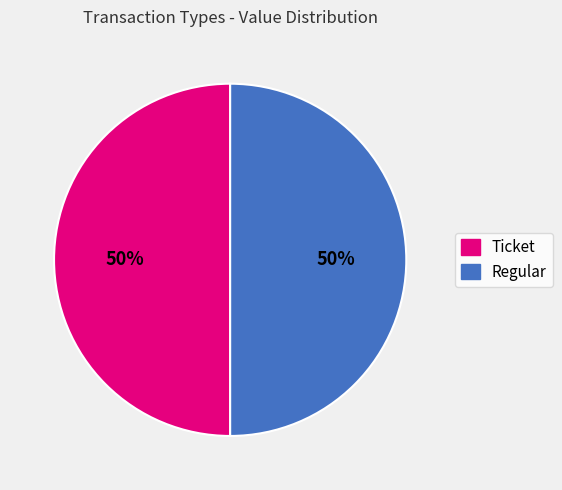

True or false: Regular accounts for 99% of the total.

False